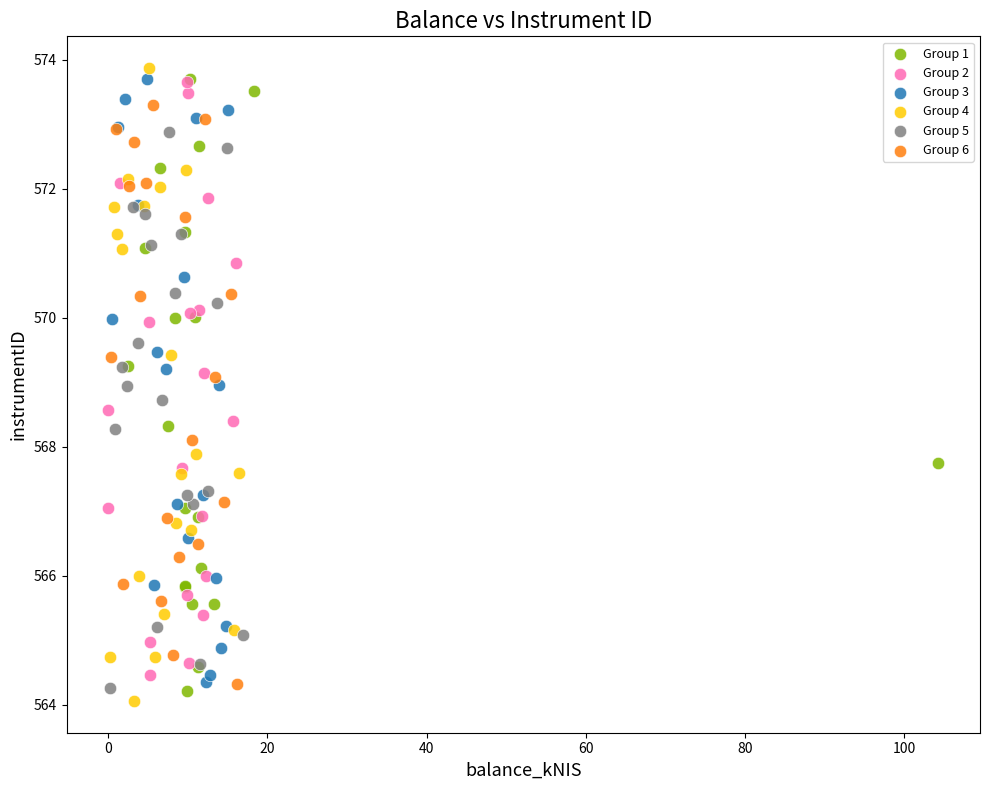

What are all the series names shown in the legend?

Group 1, Group 2, Group 3, Group 4, Group 5, Group 6